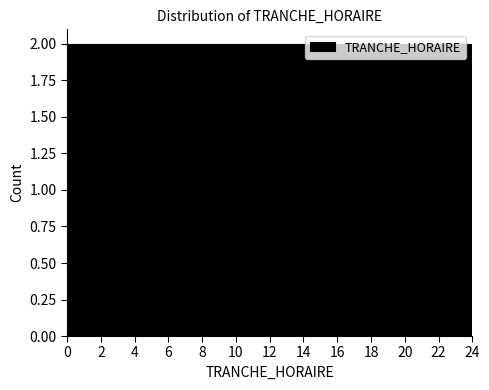

Reading left to right, transcribe this chart: for each bar, give the range it covers on the x-axis and its height. The values are not printed on the chart, so give them approximately, as read against the axis.

0 to 2: 2
2 to 4: 2
4 to 6: 2
6 to 8: 2
8 to 10: 2
10 to 12: 2
12 to 14: 2
14 to 16: 2
16 to 18: 2
18 to 20: 2
20 to 22: 2
22 to 24: 2